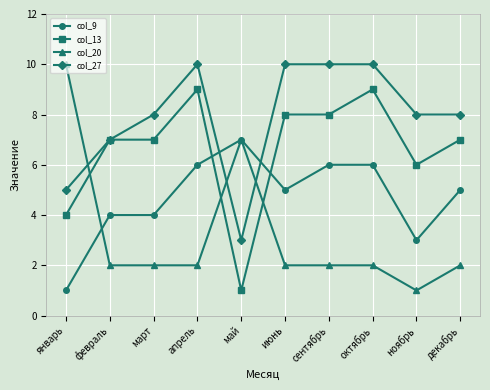

Read the col_27 value at январь.

5